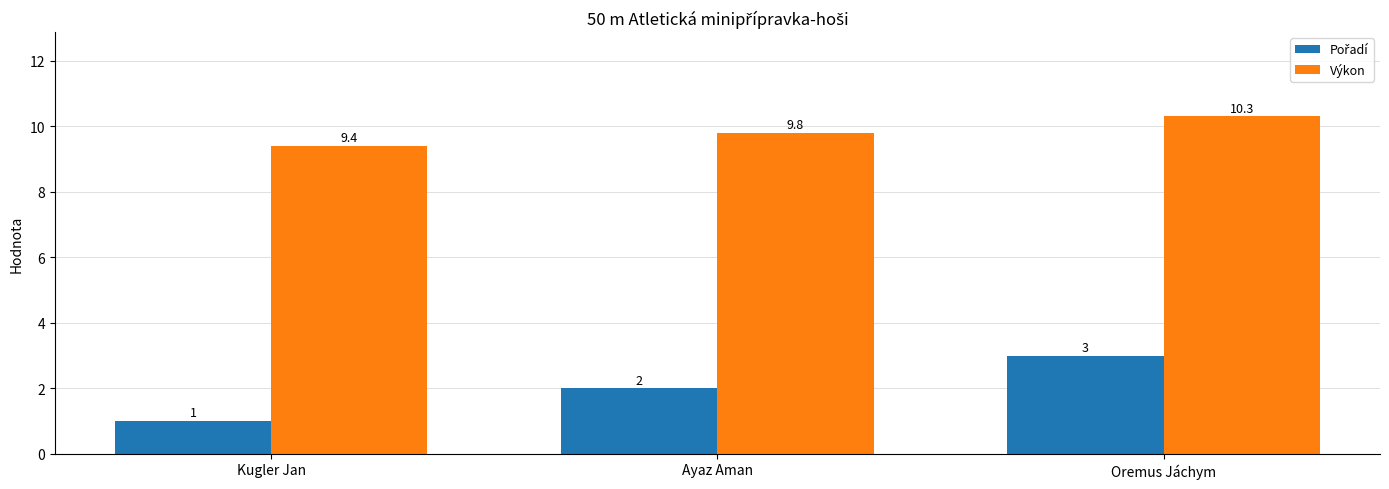

List the labels in order of Výkon value, largest first.

Oremus Jáchym, Ayaz Aman, Kugler Jan